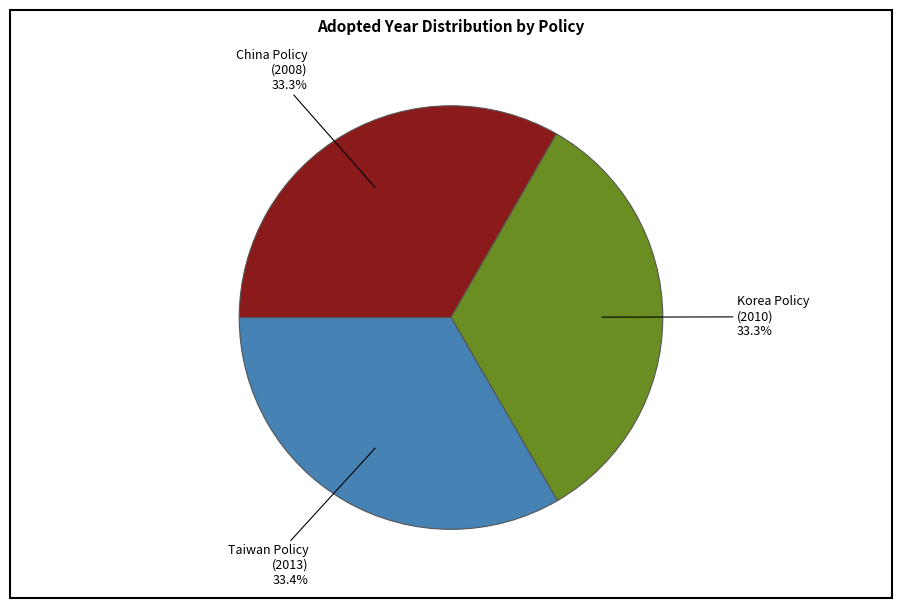

Approximately how many times larger is the value at China Policy (2008) compared to Korea Policy (2010)?

1.0